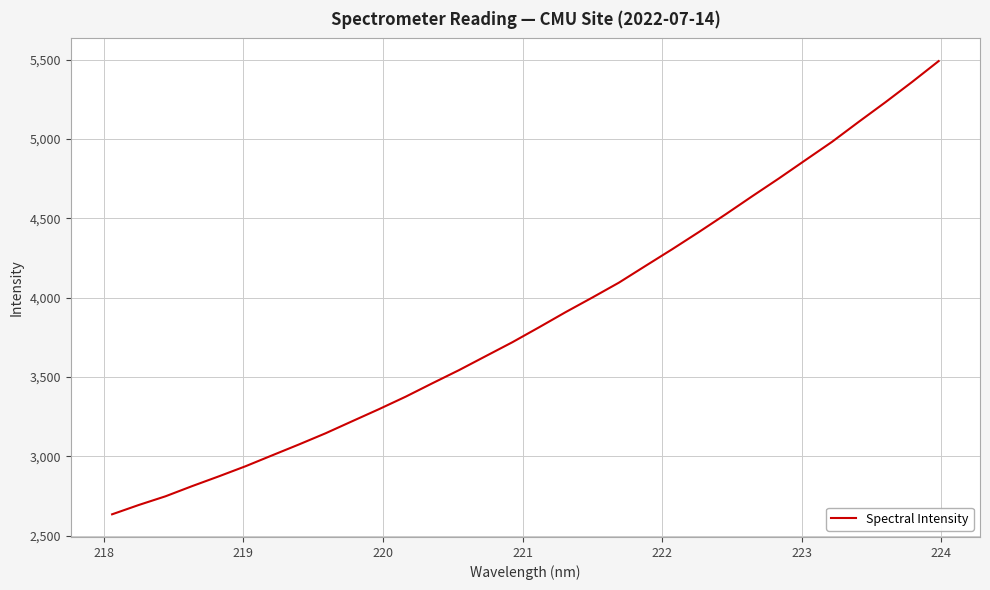

What is the greatest value displayed?

5491.7